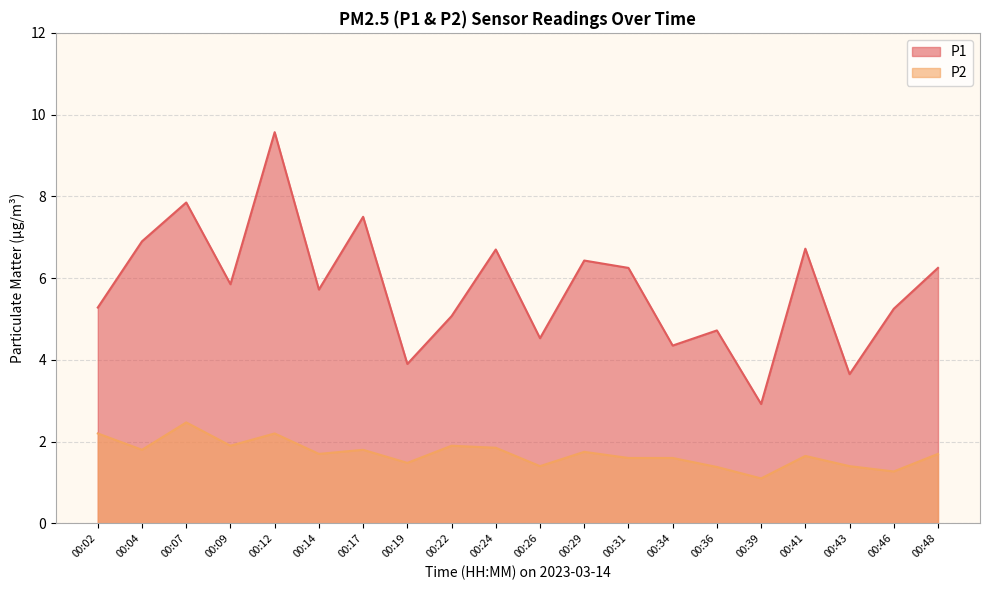

Which category has the highest value in the P1 series?

00:12